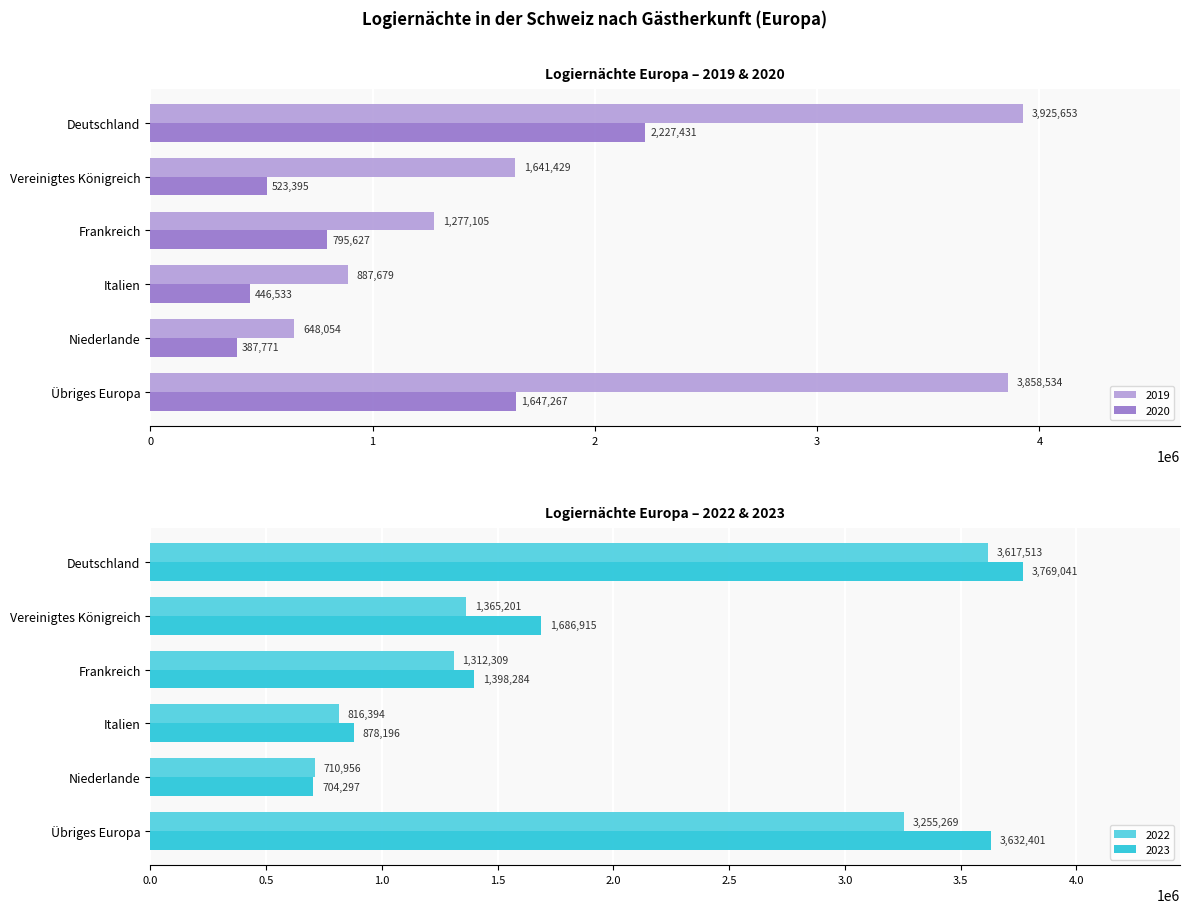

Which label corresponds to the largest value in the chart?

Deutschland